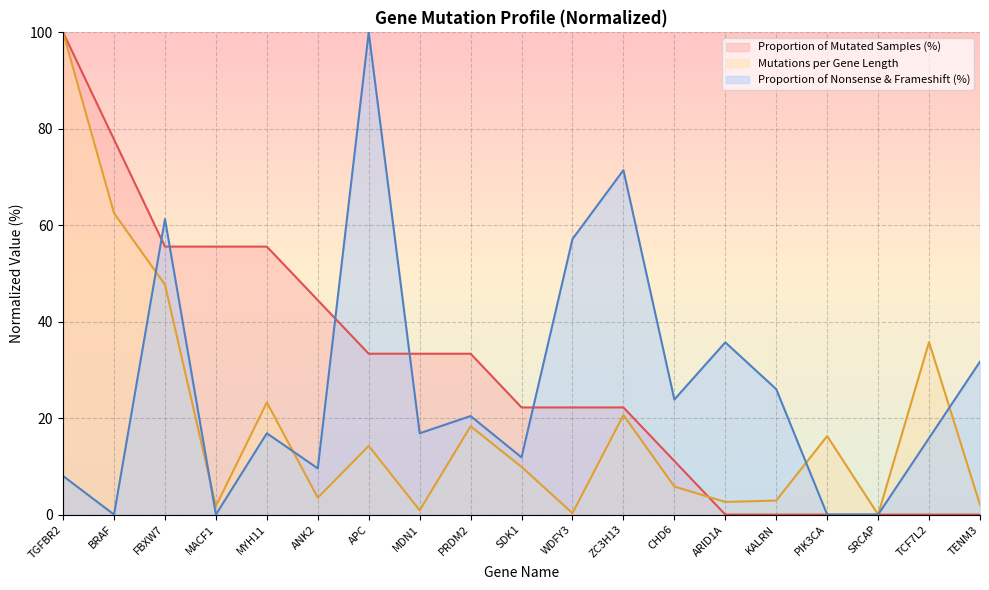

Is it true that Mutations per Gene Length equals 10.5 at ZC3H13?

False